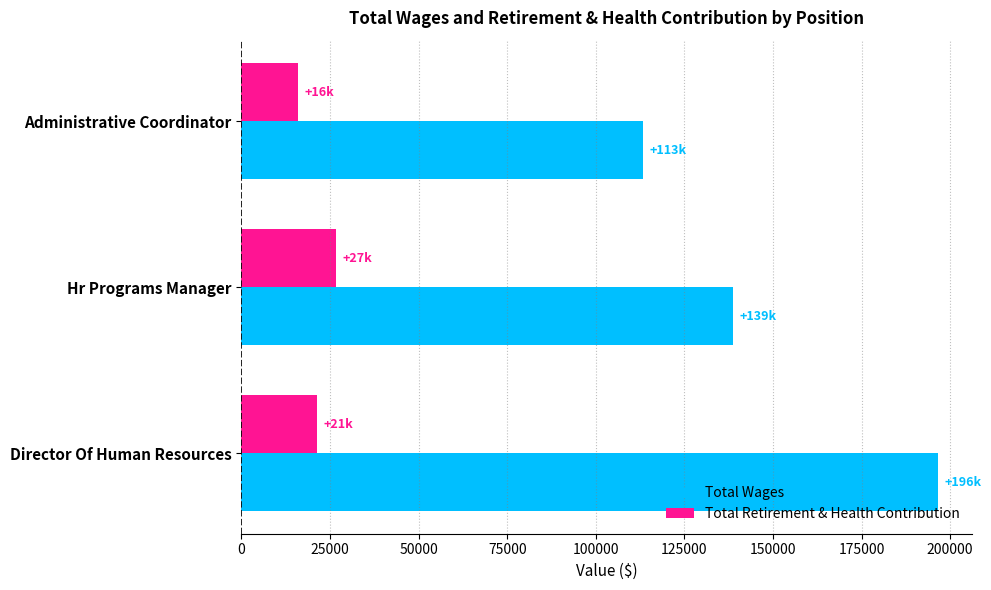

At which label is Total Wages closest to 154895?

Hr Programs Manager